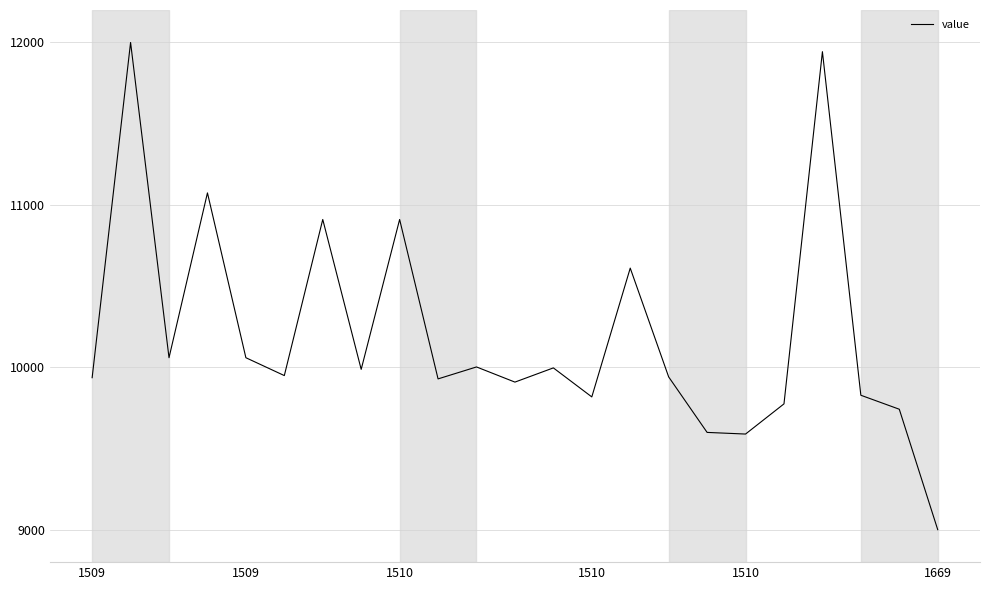

True or false: there are more than 1 points higher than both neighbors.

True